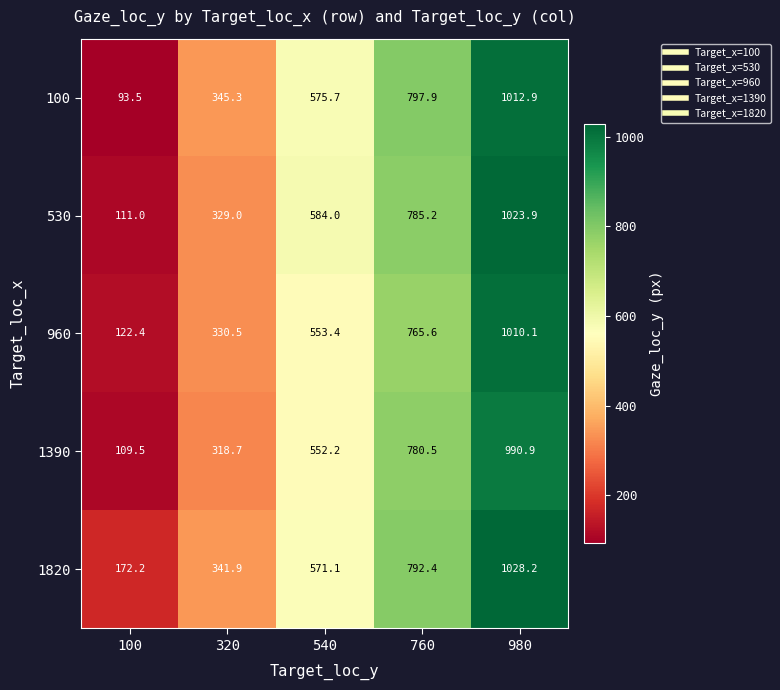

Rank the categories by 1820 value from highest to lowest.

980, 760, 540, 320, 100